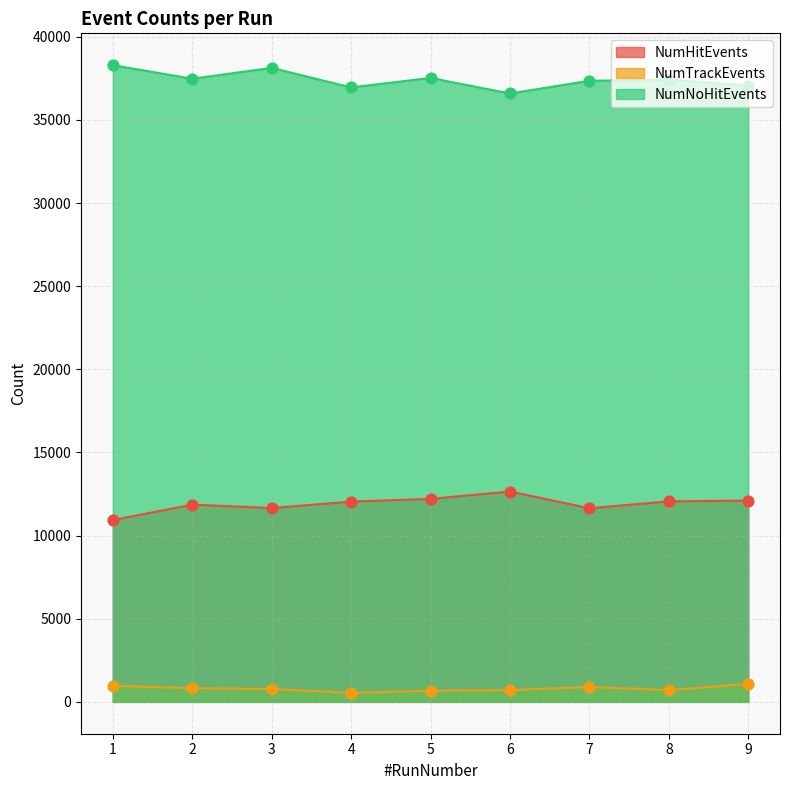

At how many categories does at least one series exceed 21004?

9